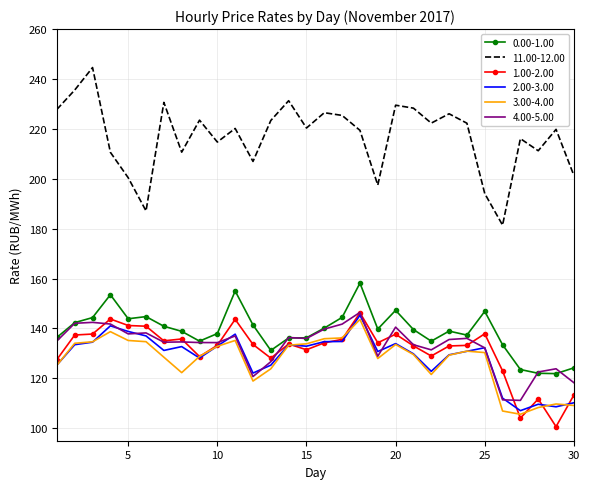

What is the greatest value displayed?

244.6